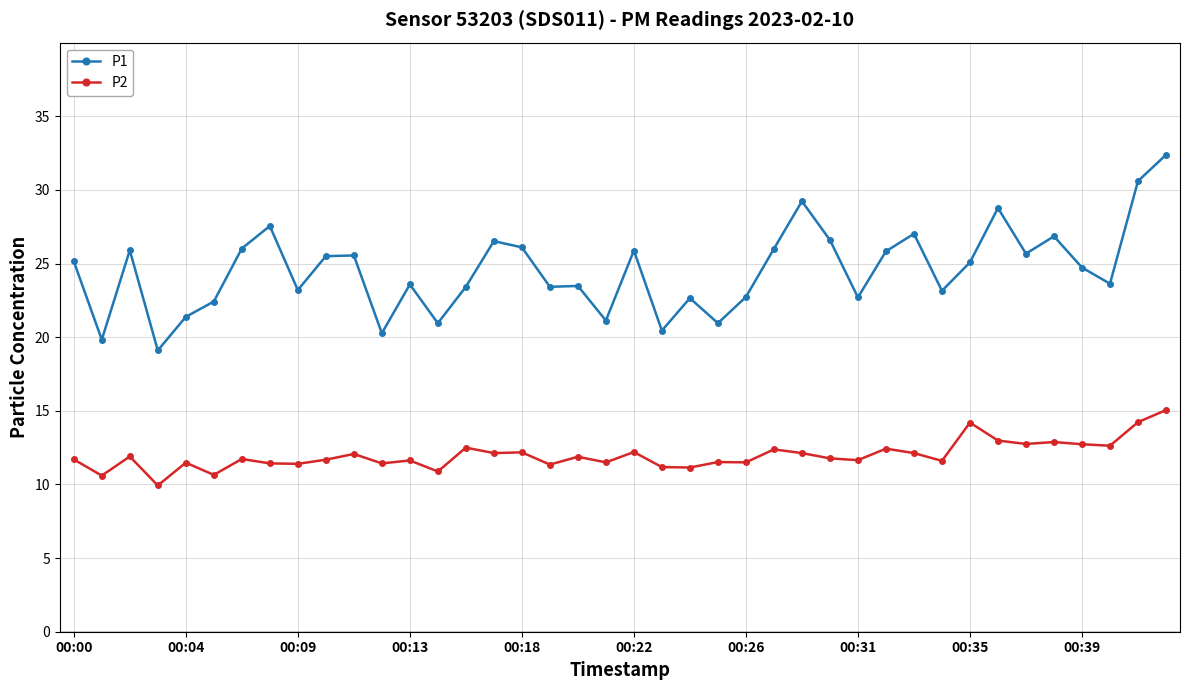

What is the sum of all P2 values?

479.1